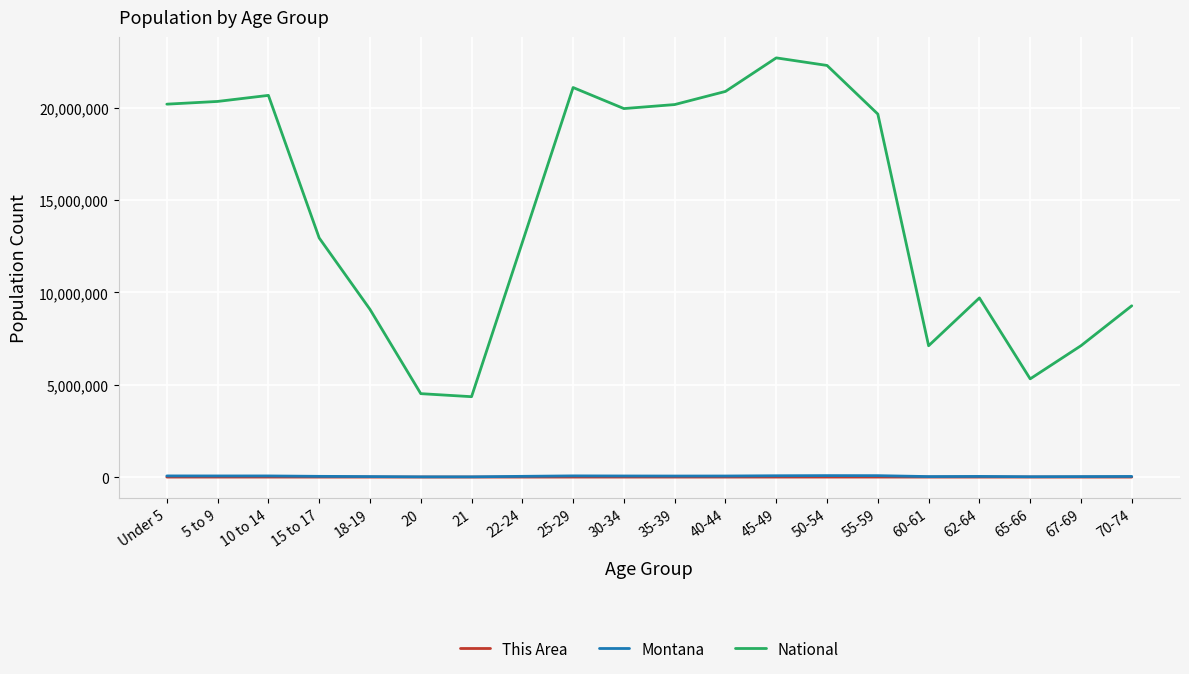

True or false: Montana and This Area cross at least once.

False